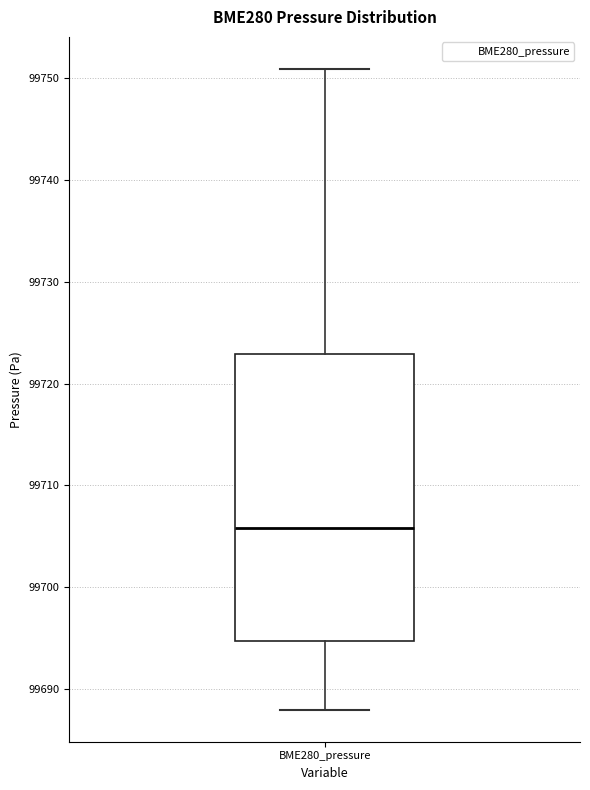

Read this box plot against the y-axis: the position of the median line, the range covered by the box, and the ends of both whiskers. The values are not printed on the chart, so give them approximately, as read against the axis.

median 99706, box 99695 to 99723, whiskers 99688 to 99751